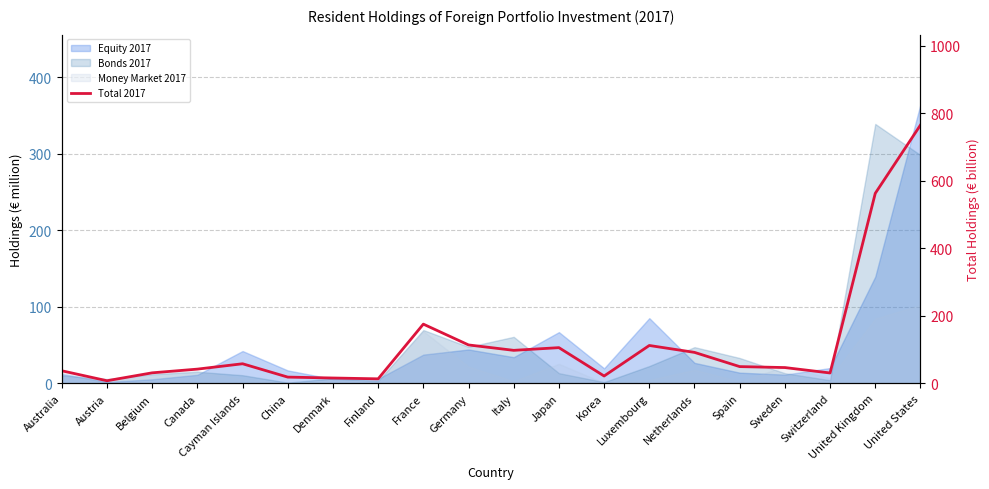

The value at China is 25.8. True or false?

False